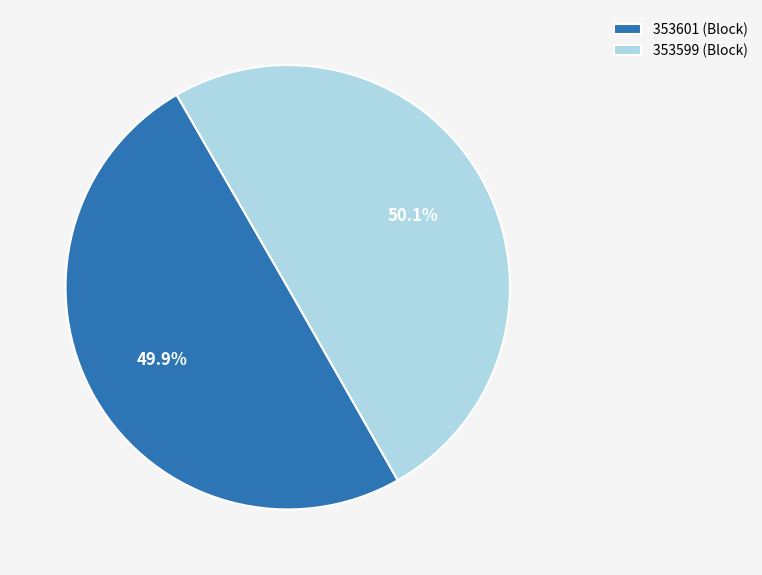

How many segments does this pie chart have?

2